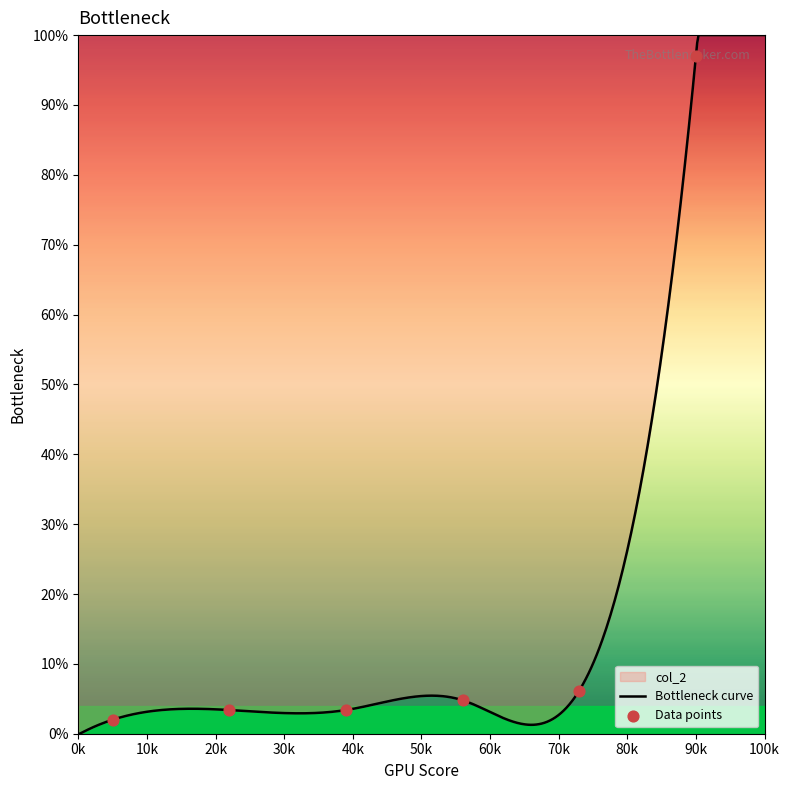

What is the maximum value for Bottleneck curve?

100.0